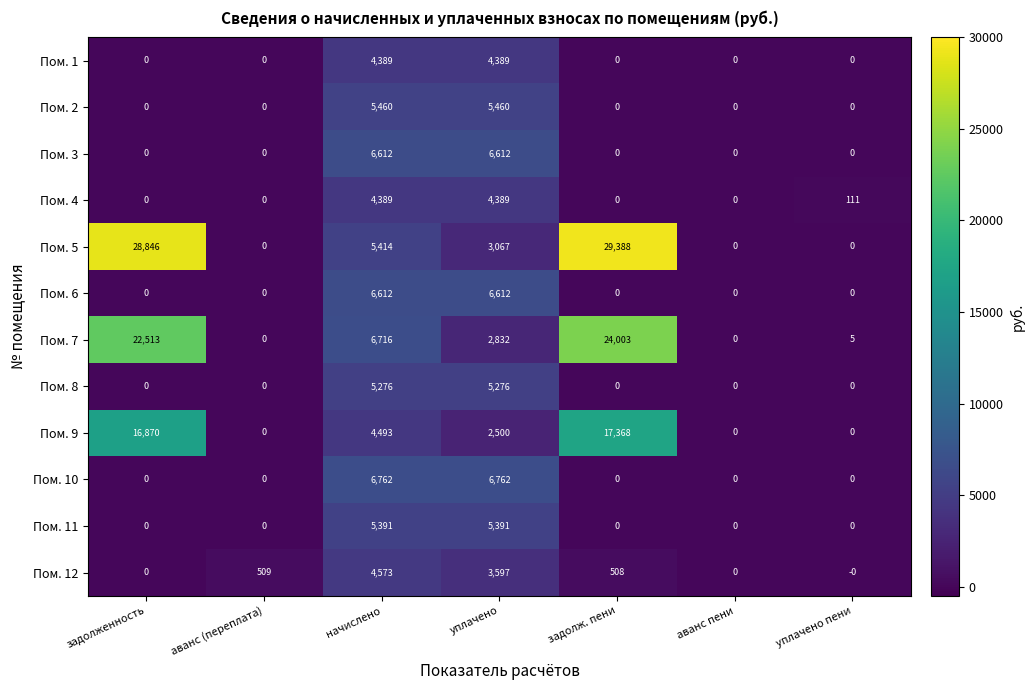

How many categories are shown in the chart?

7